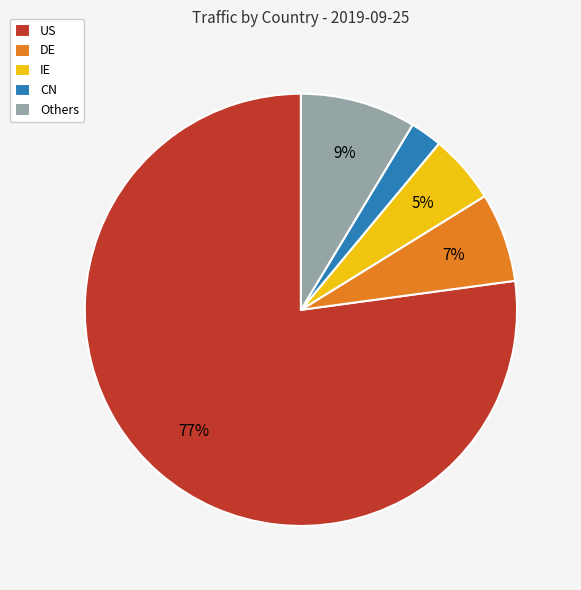

Combined, do IE and CN account for over 50%?

No